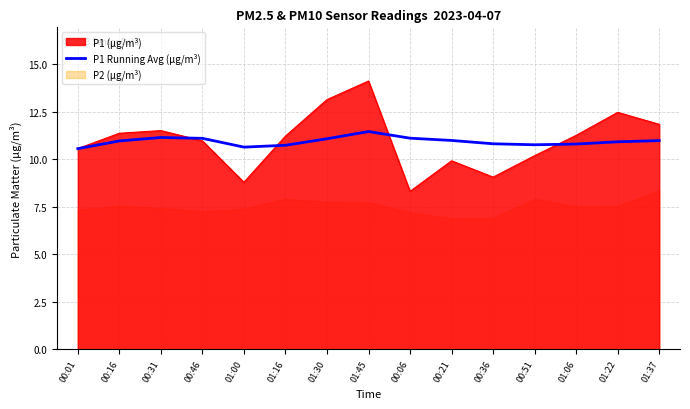

What is the lowest value of the P1 (µg/m³) series?

8.3